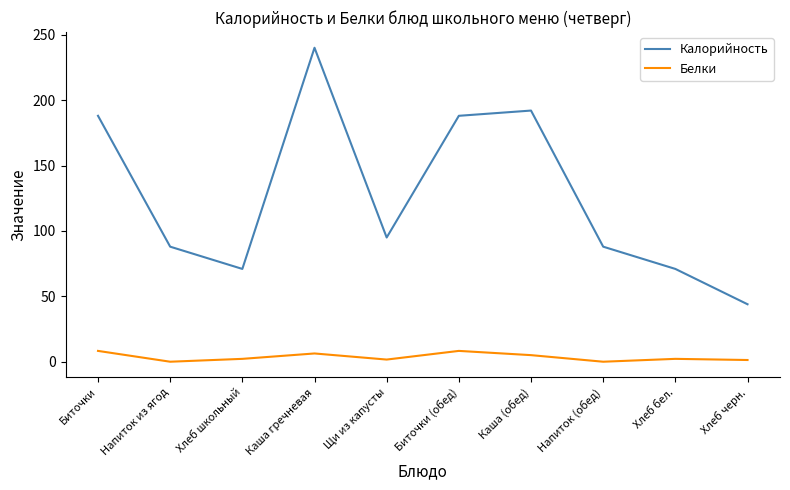

Which series has the largest range (max minus min)?

Калорийность